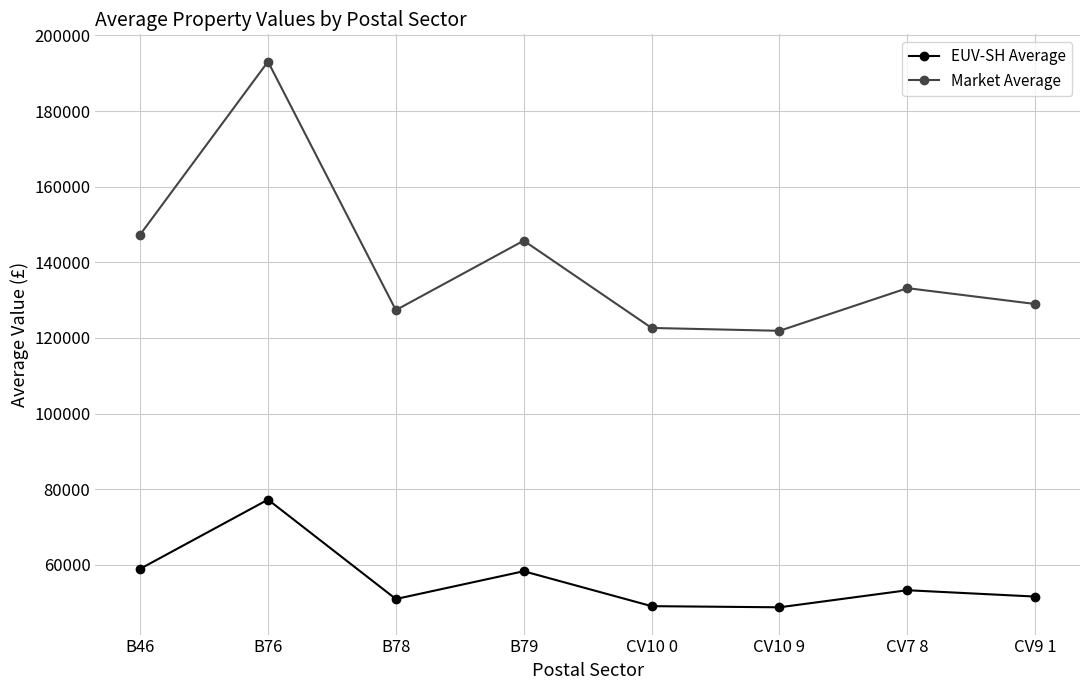

What is the sum of the EUV-SH Average values at CV9 1 and CV10 0?

100643.9